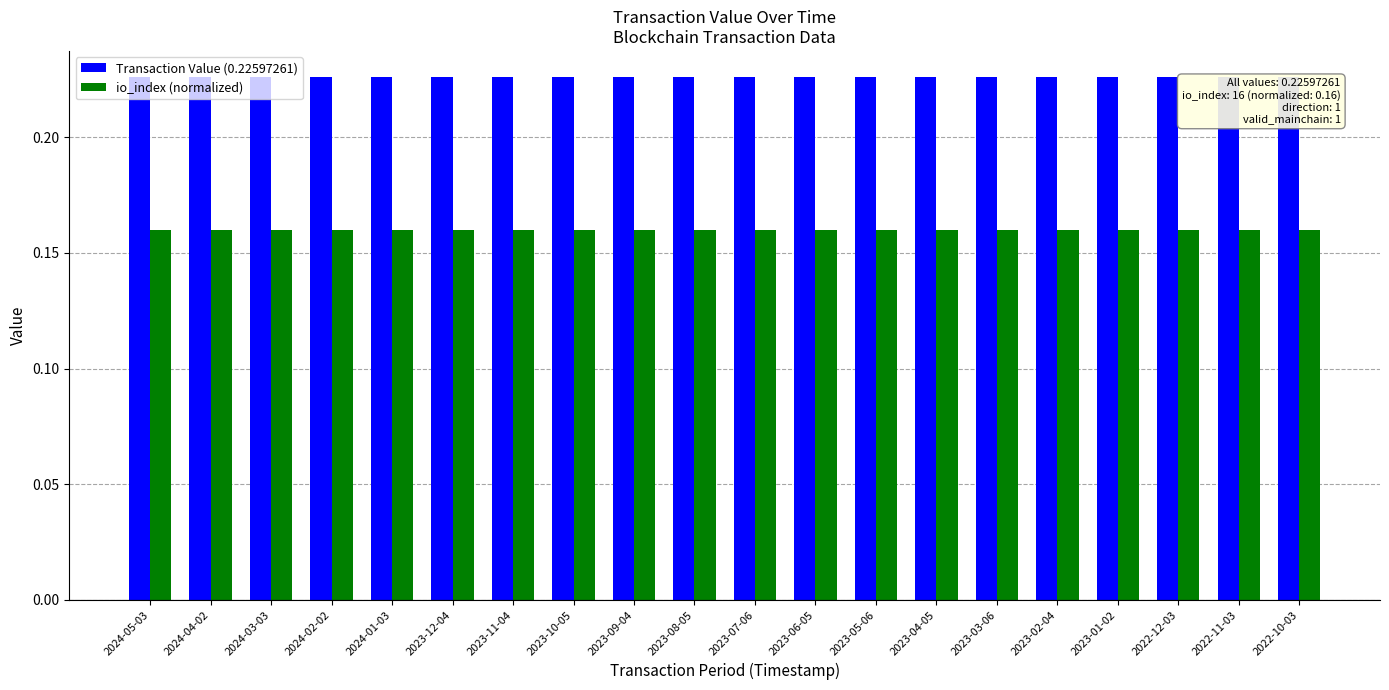

How many bars are there in total?

40